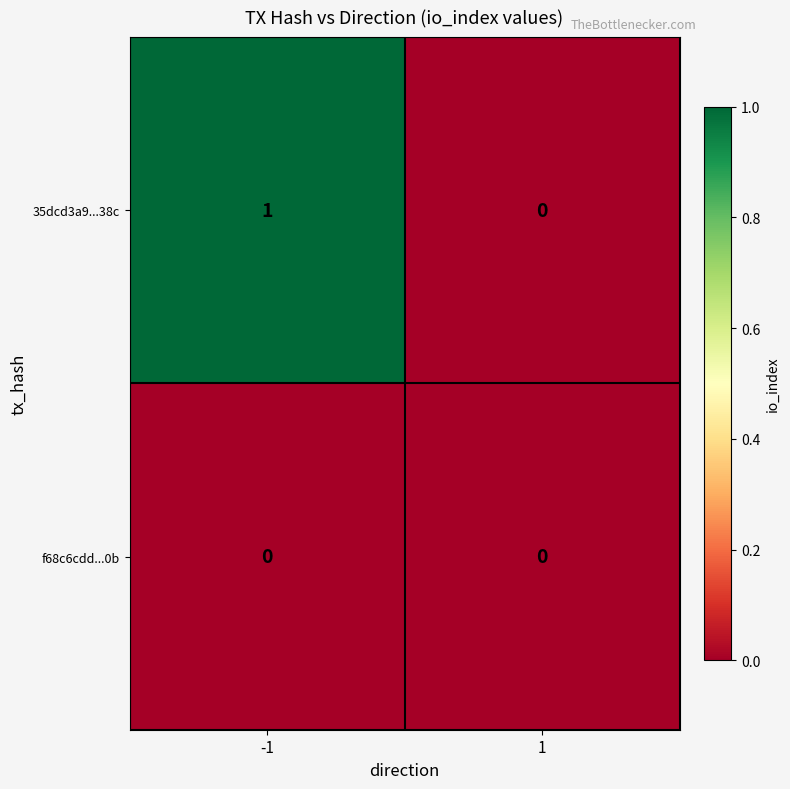

At which category does the chart reach its peak across all series?

-1